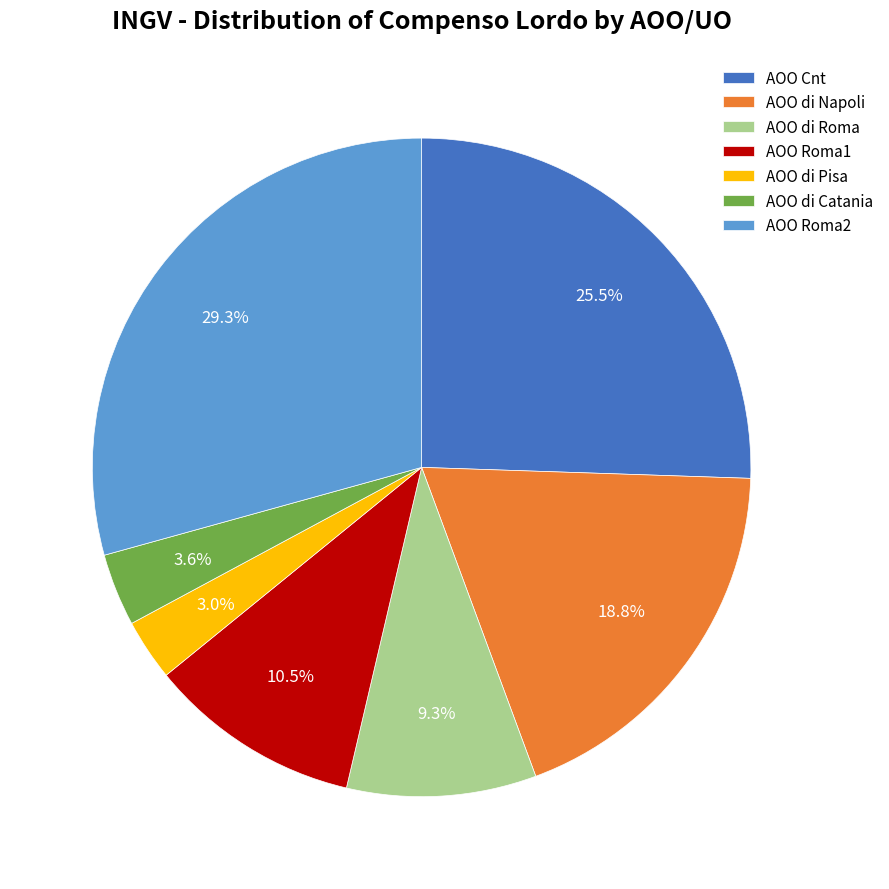

How many segments does this pie chart have?

7